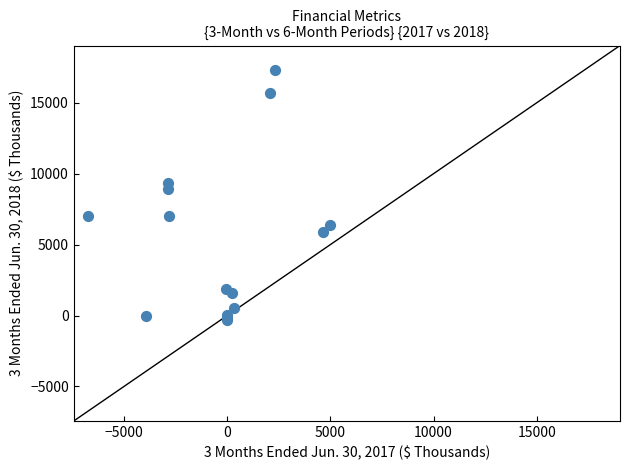

What Y value in the scatter plot is closest to 8503?

8903